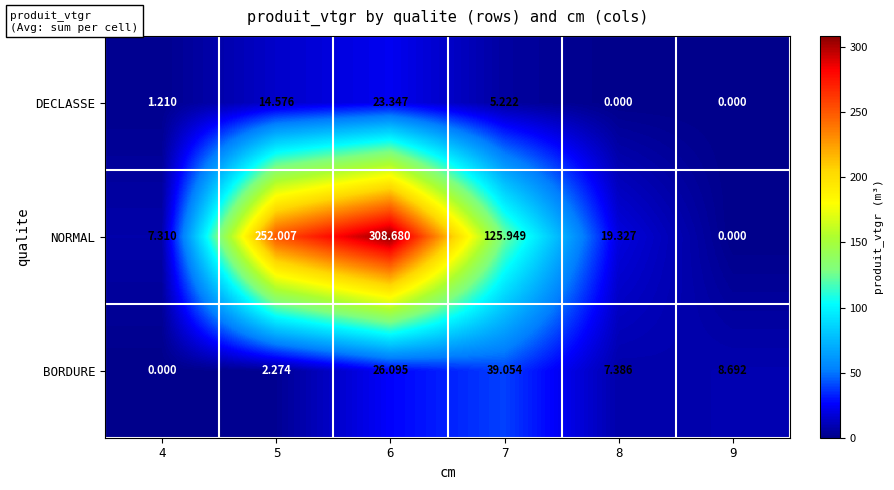

Which series has the largest total across all categories?

NORMAL